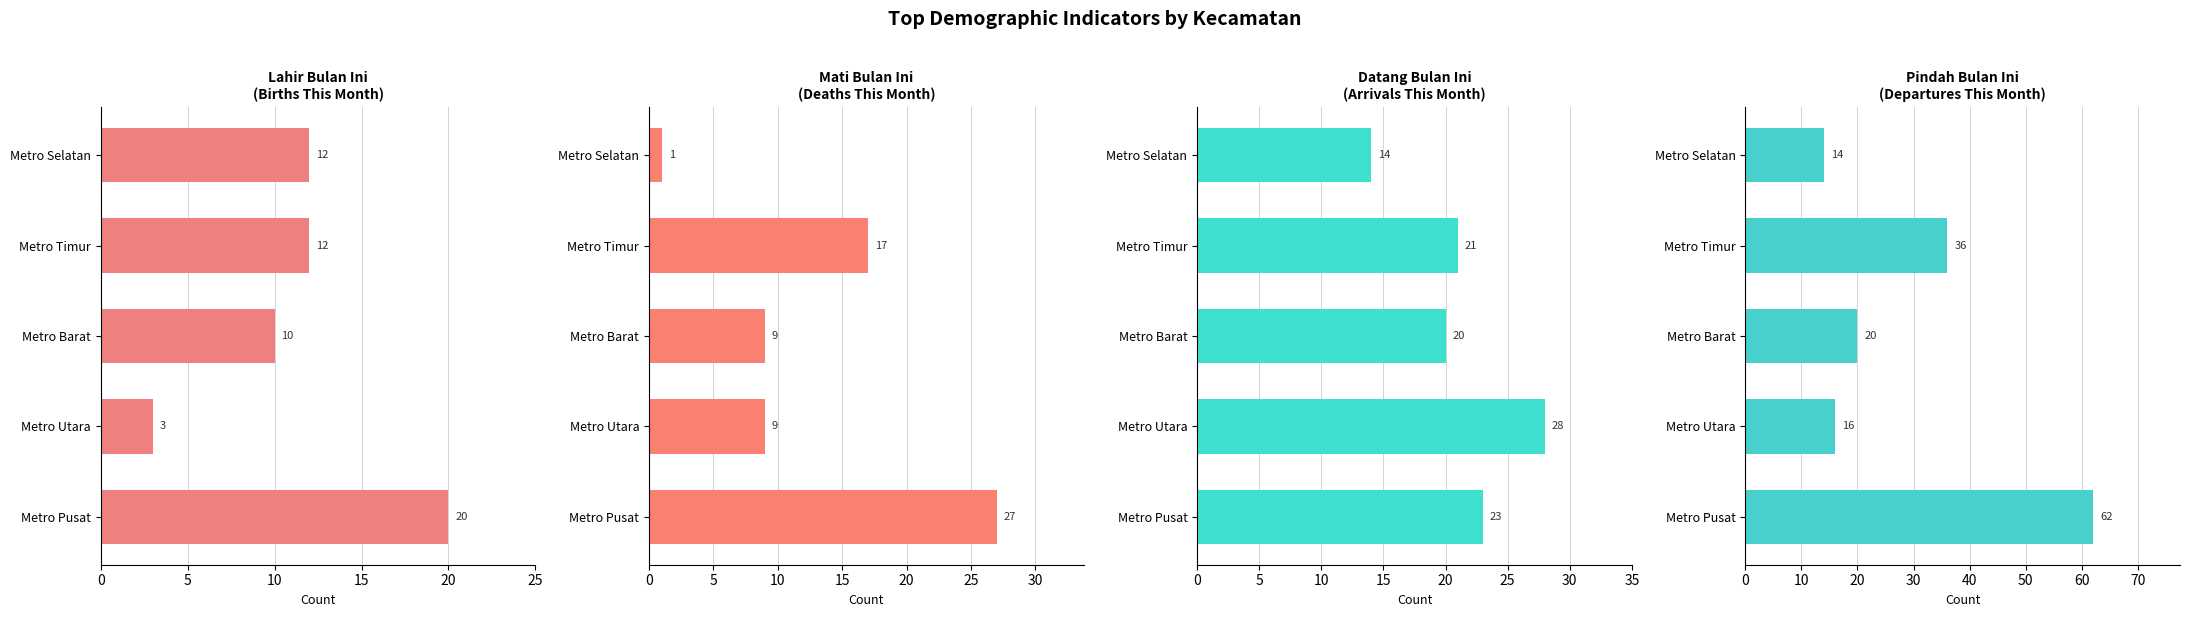

Count the number of data series in this chart.

4